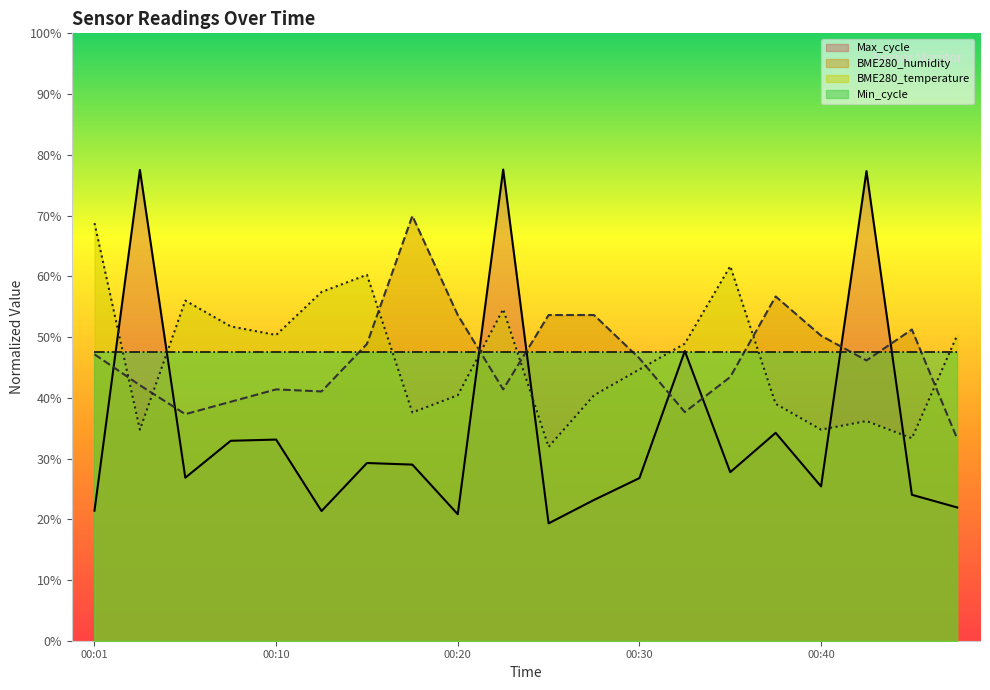

At which category does BME280_humidity reach its first local valley?

00:06